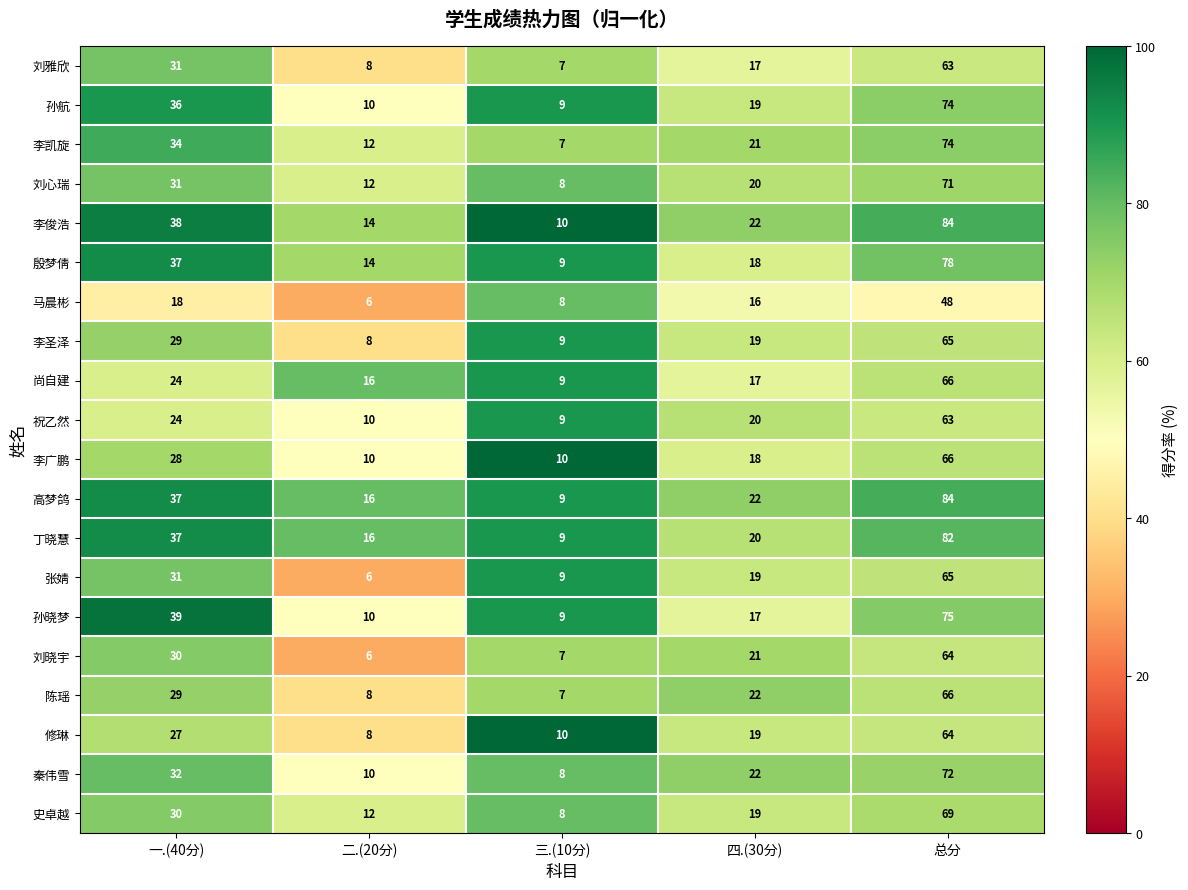

At how many categories does at least one series exceed 64?

1